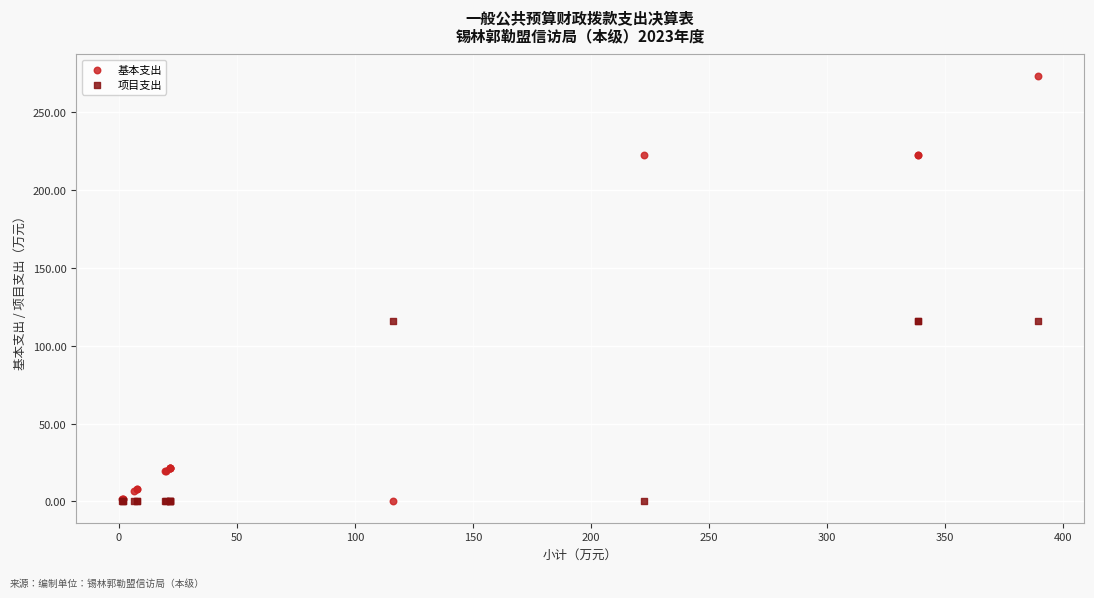

What is the X range (max minus min) for the scatter plot?

388.3